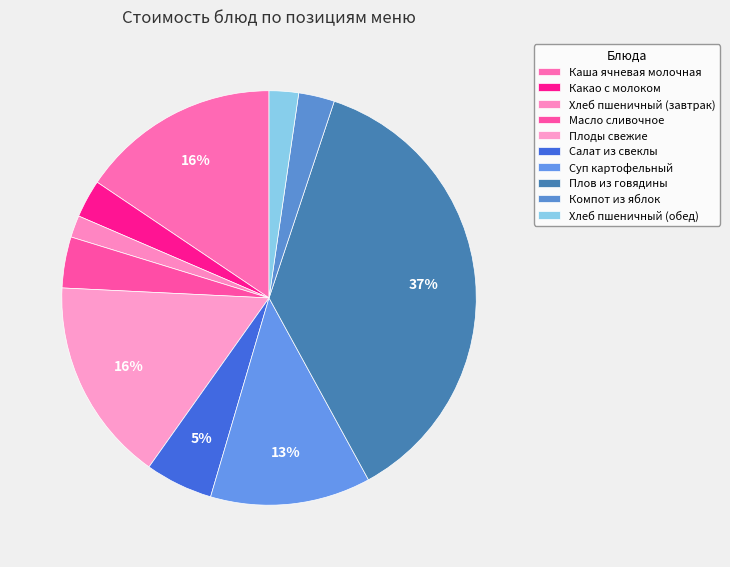

What percentage is the Плов из говядины slice, to the nearest percent?

37%